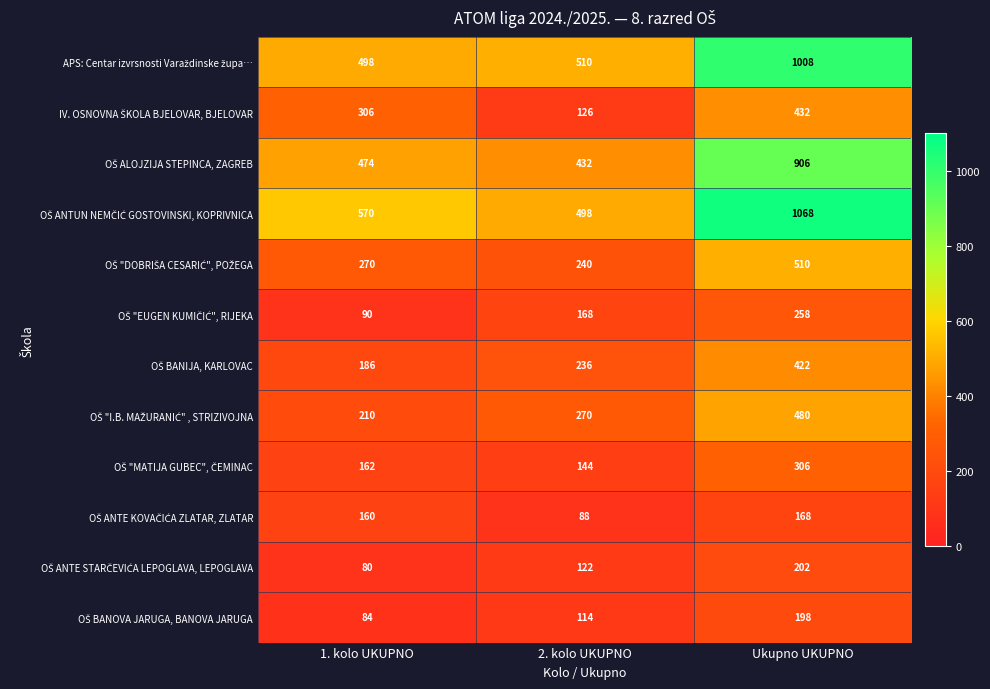

At which category does the chart reach its peak across all series?

Ukupno UKUPNO